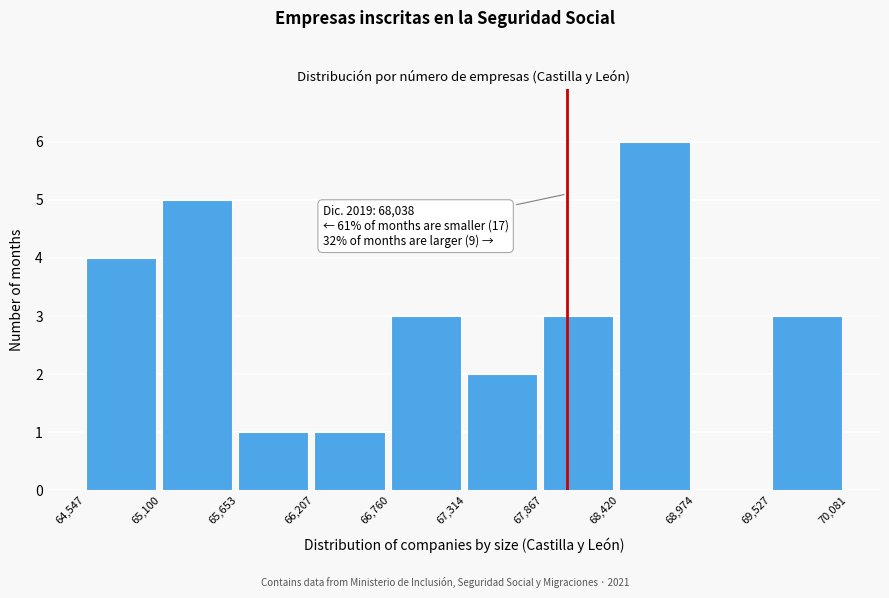

Over which range of the x-axis is the bar tallest?

68,420 to 68,974